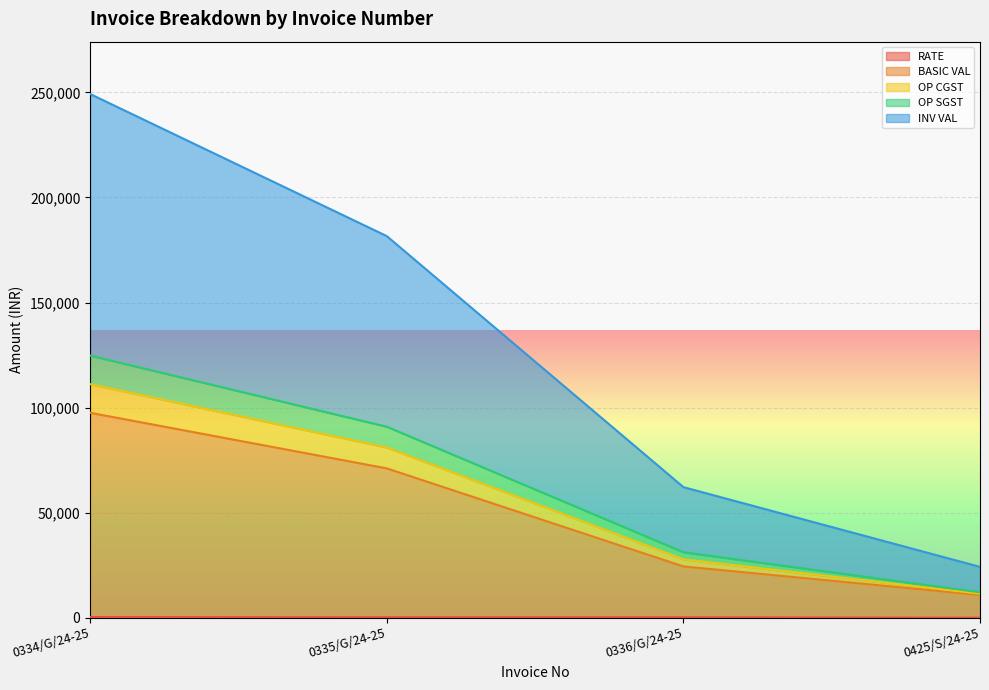

What is the total value across all series at 0334/G/24-25?

583019.9